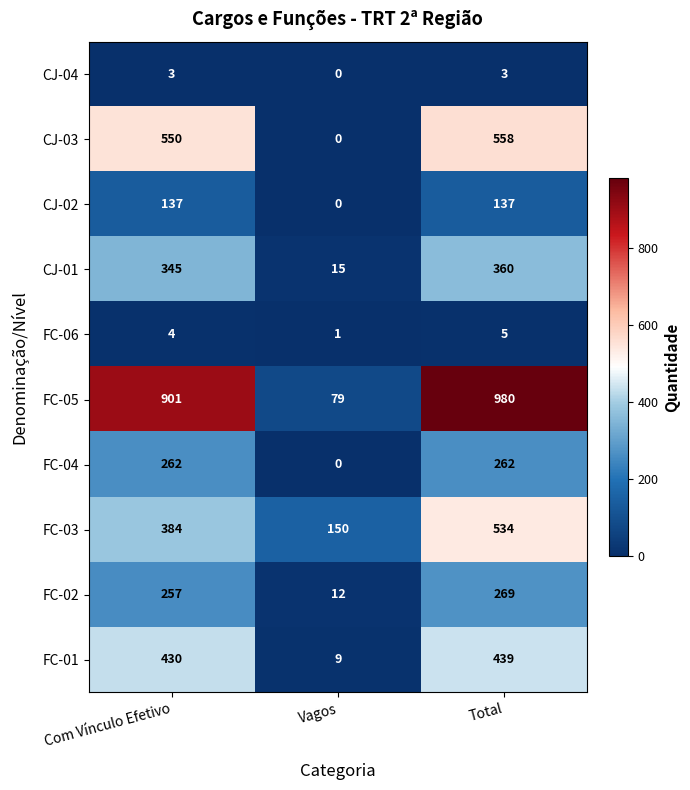

Read the CJ-01 value at Vagos, to the nearest 10.

20